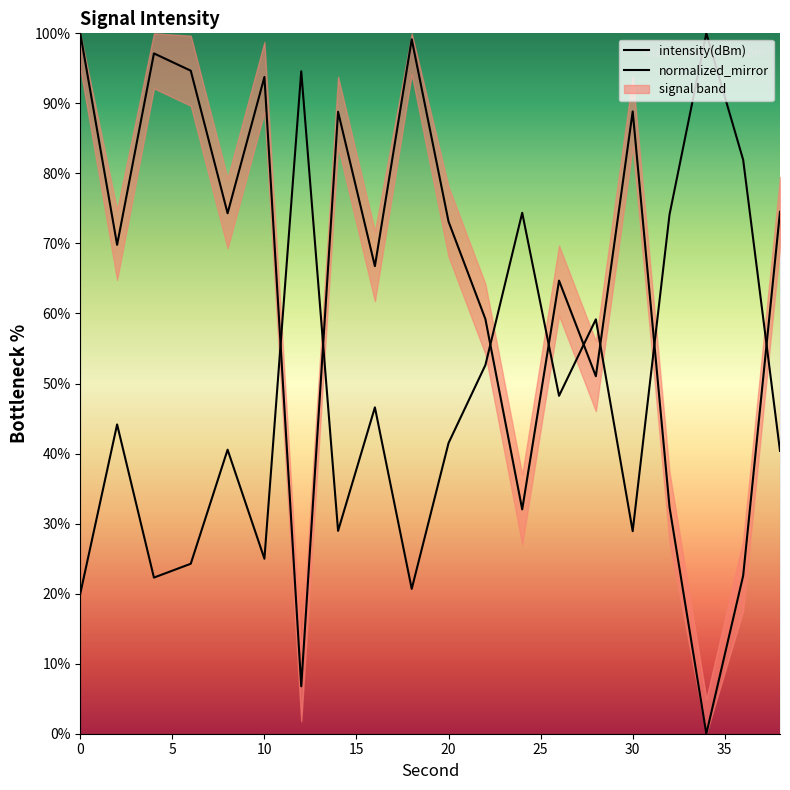

What is the ratio of the value at 32 to the value at 18?

0.3